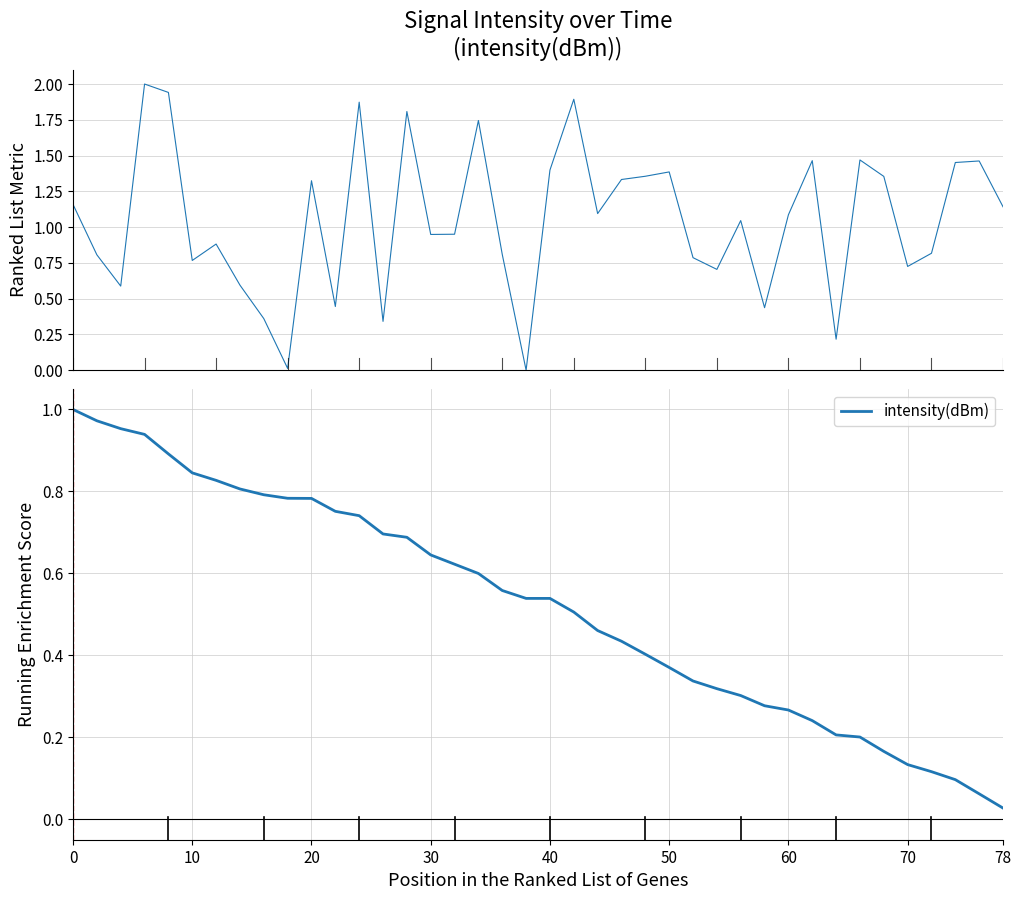

The value at 16 is 1.1. True or false?

False